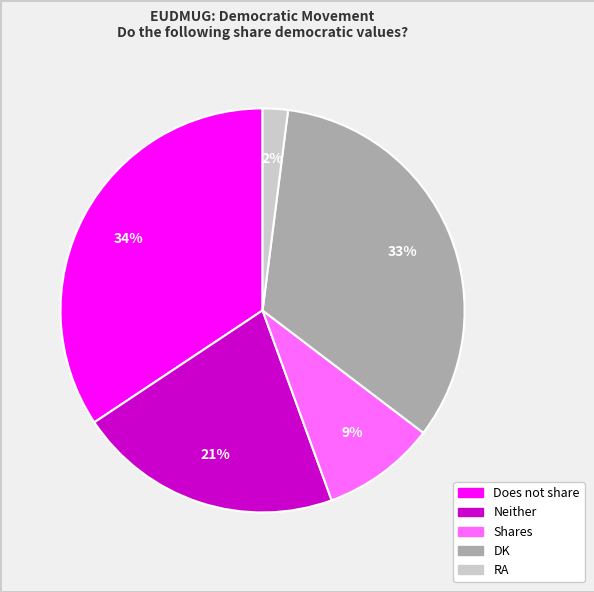

Which category has the biggest portion of the pie?

Does not share